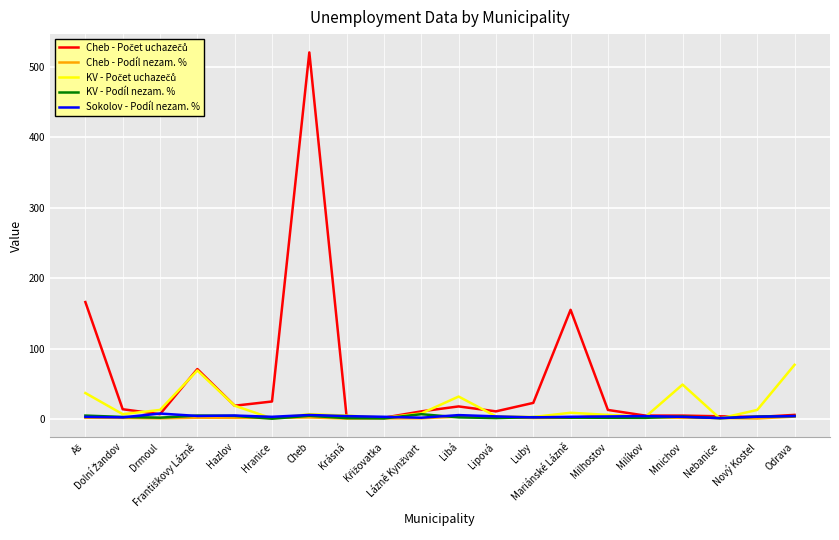

Does the chart display data point markers on the line(s)?

No